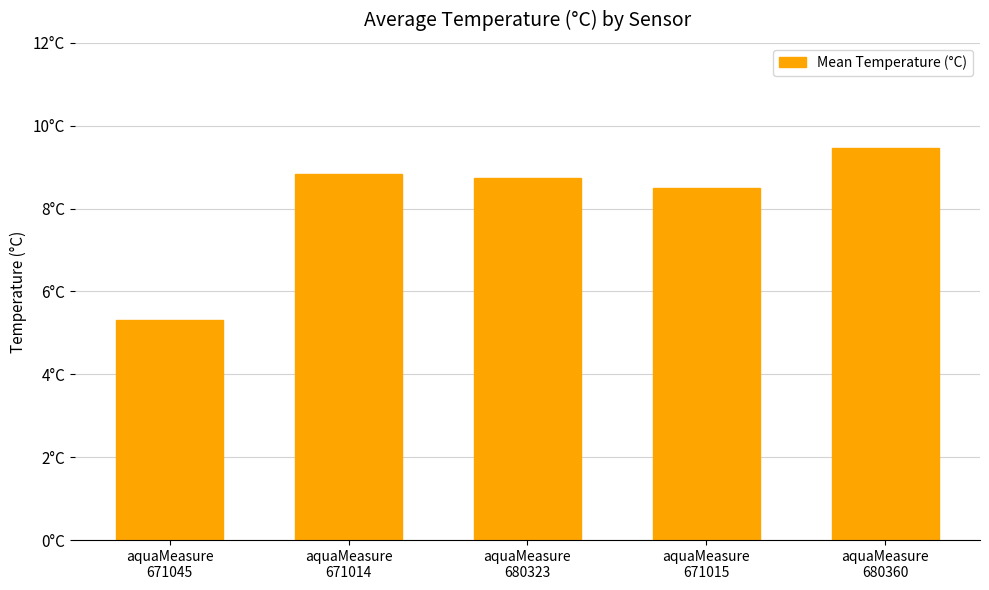

How many bars are there in total?

5